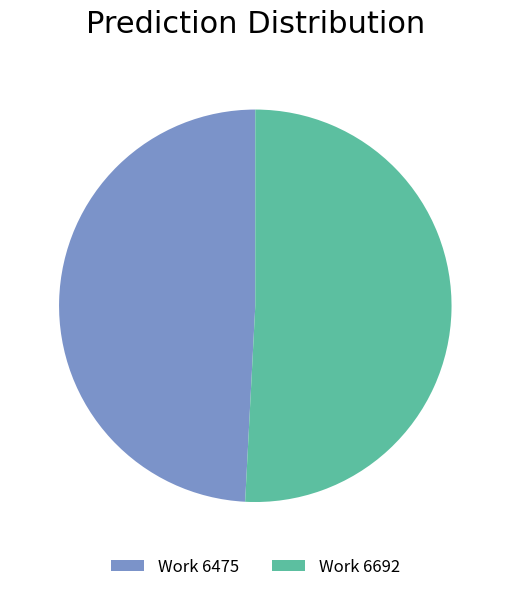

Which slice represents more than half of the pie?

Work 6692